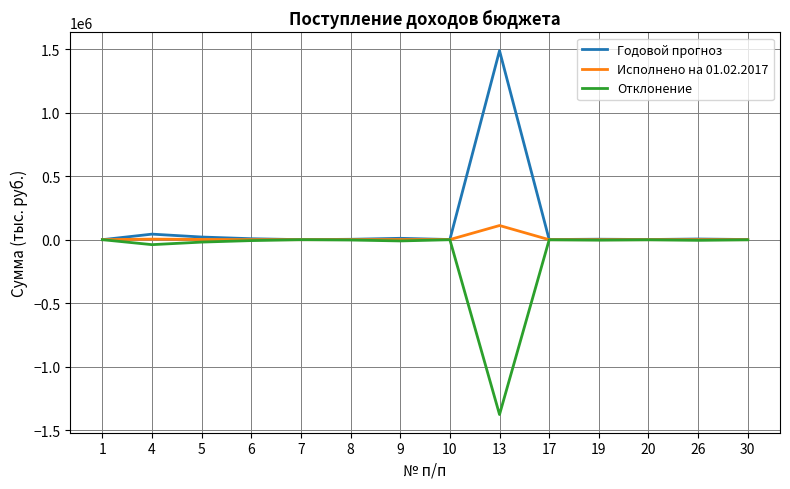

True or false: Отклонение has a value of -9846.6 at 9.

True